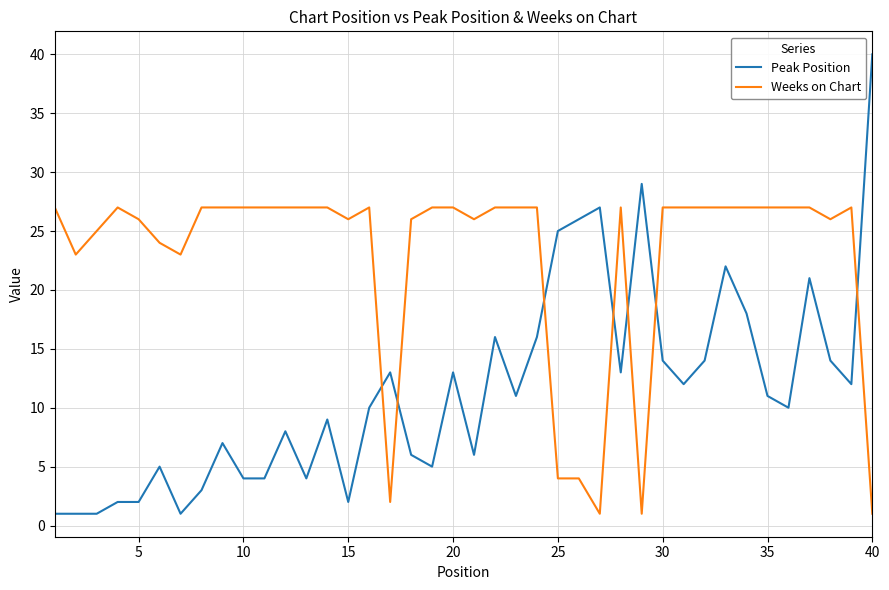

What is the difference between the maximum and minimum values in the Weeks on Chart series?

26